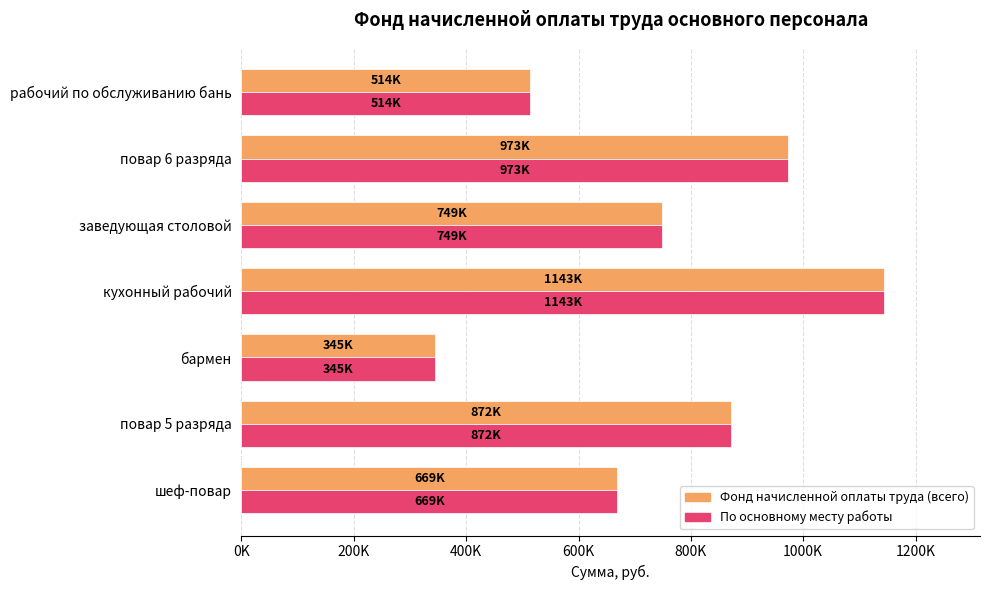

What is the highest value of the По основному месту работы series?

1143254.7